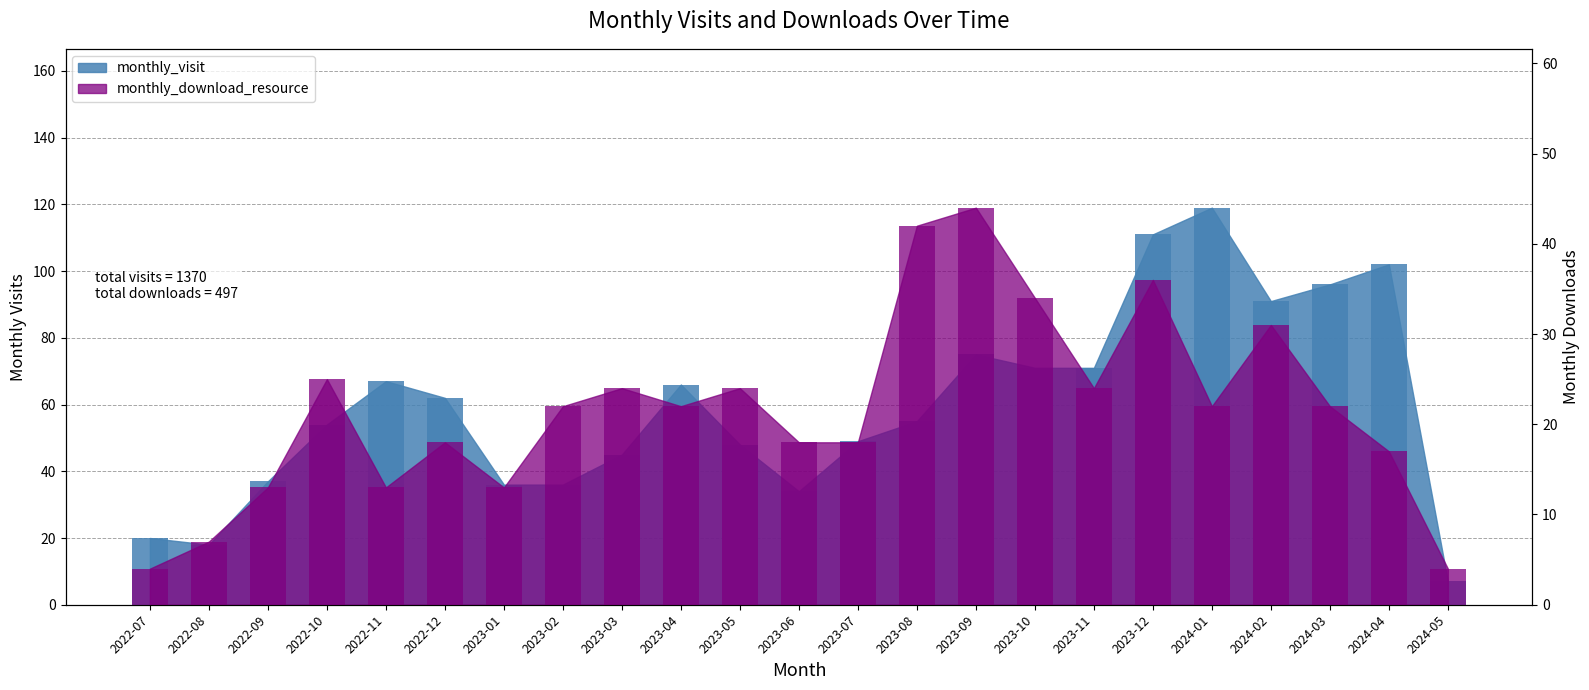

Is it true that monthly_download_resource equals 22 at 2024-03?

True